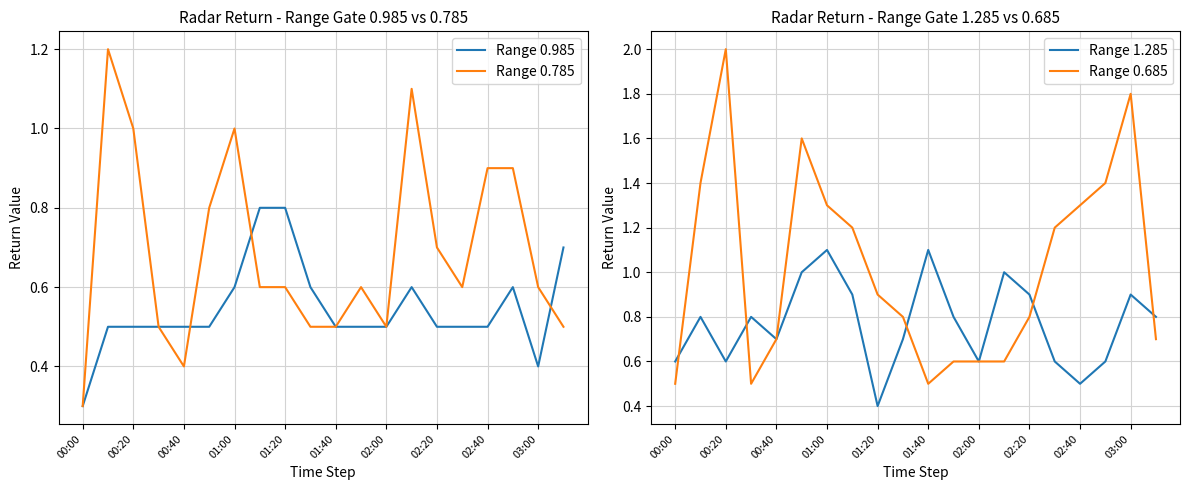

What is the average value of the Range 0.985 series?

0.5